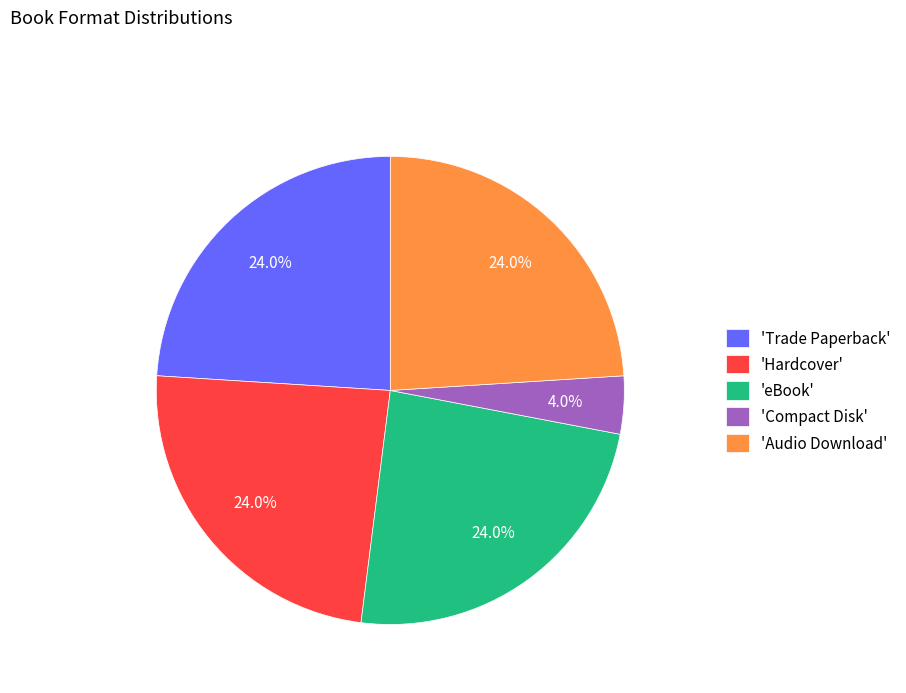

Which slice is the smallest?

'Compact Disk'